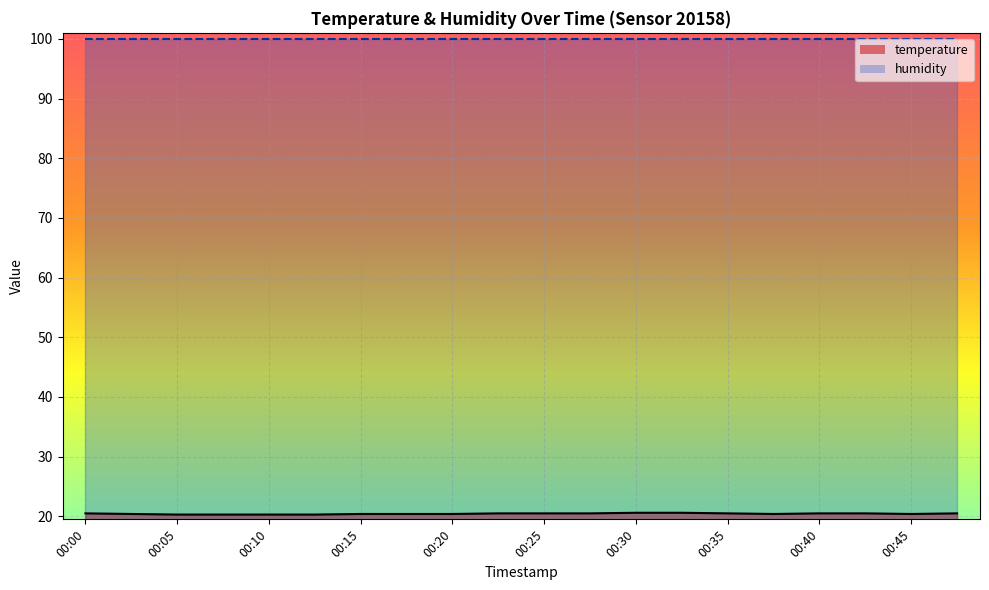

At which label is the value closest to 20?

00:05